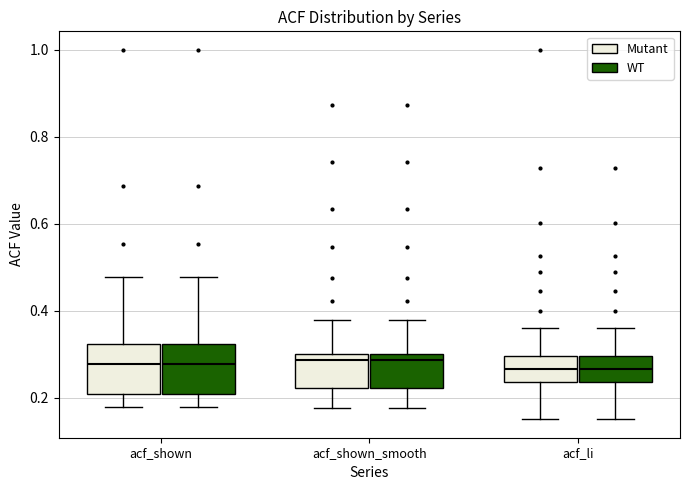

Where is the lower edge of the box for acf_shown_smooth (WT) on the y-axis? The values are not printed on the chart, so give them approximately, as read against the axis.

0.22